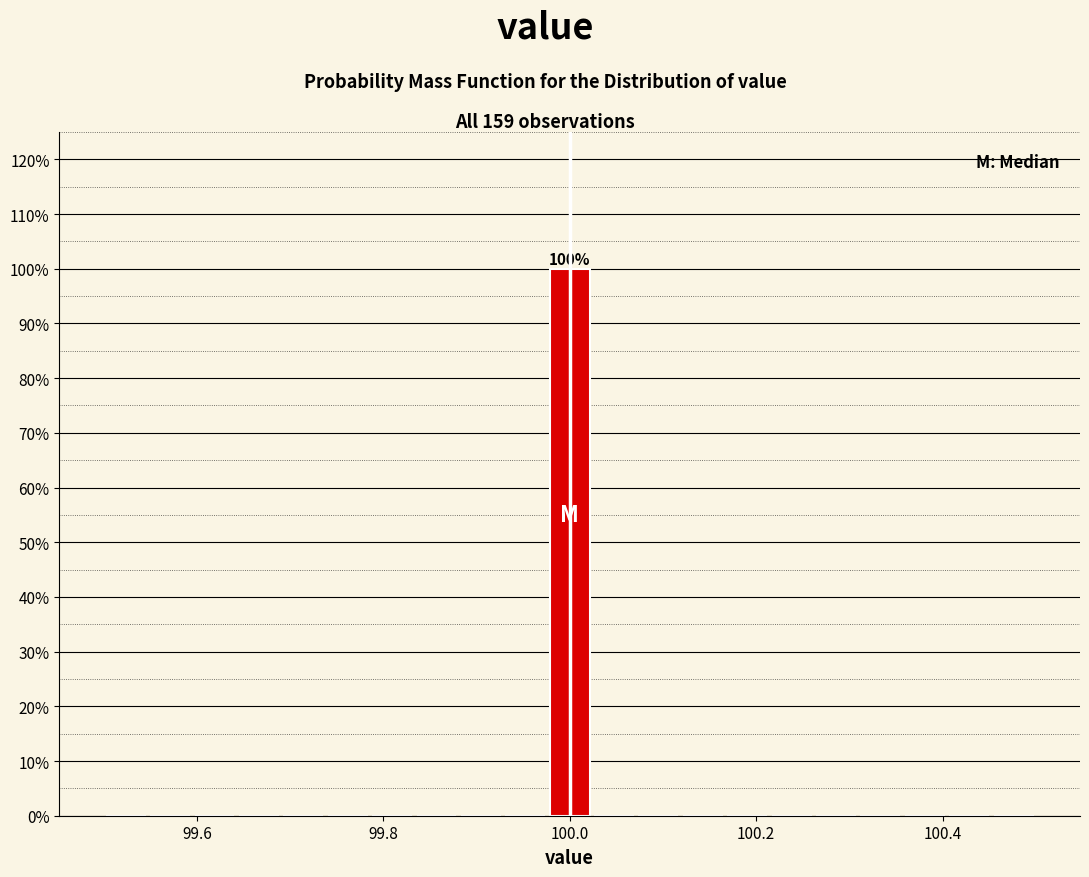

Around what value on the x-axis is the tallest bar? Give the approximate position of its centre, as read against the axis.

100.00